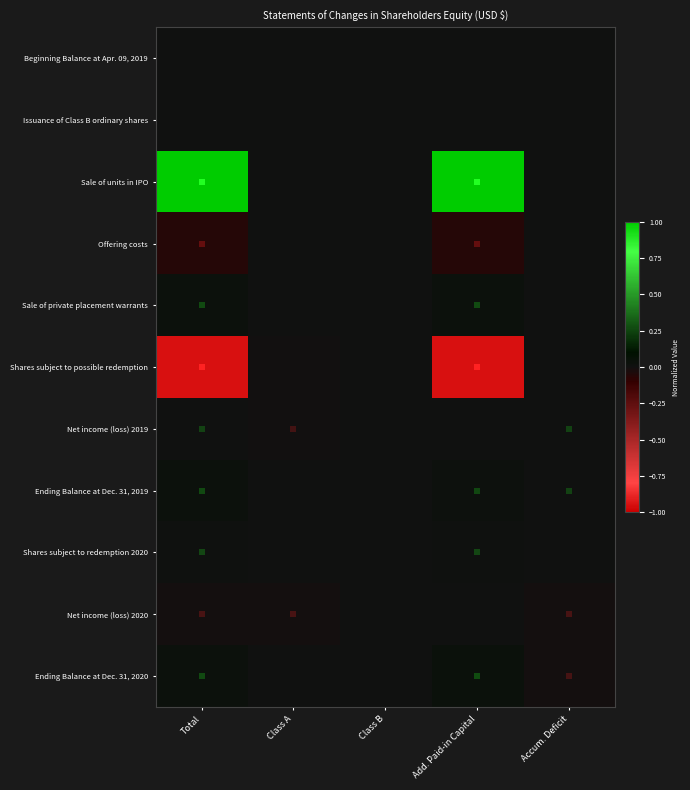

At which category is the sum across all series the highest?

Add. Paid-in Capital